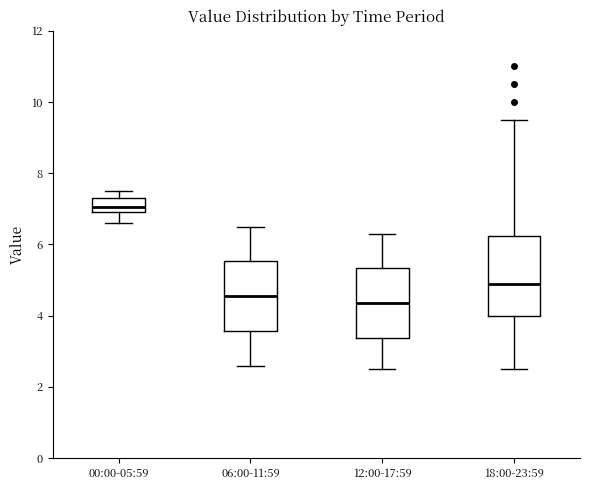

Reading left to right, read every box against the y-axis: the position of its median line, the range the box covers, and the ends of its whiskers. The values are not printed on the chart, so give them approximately, as read against the axis.

00:00-05:59: median 7.0 (inside the box), box 7.0 to 7.4, whiskers 6.6 to 7.6
06:00-11:59: median 4.6, box 3.6 to 5.6, whiskers 2.6 to 6.6
12:00-17:59: median 4.4, box 3.4 to 5.4, whiskers 2.6 to 6.4
18:00-23:59: median 5.0, box 4.0 to 6.2, whiskers 2.6 to 9.6